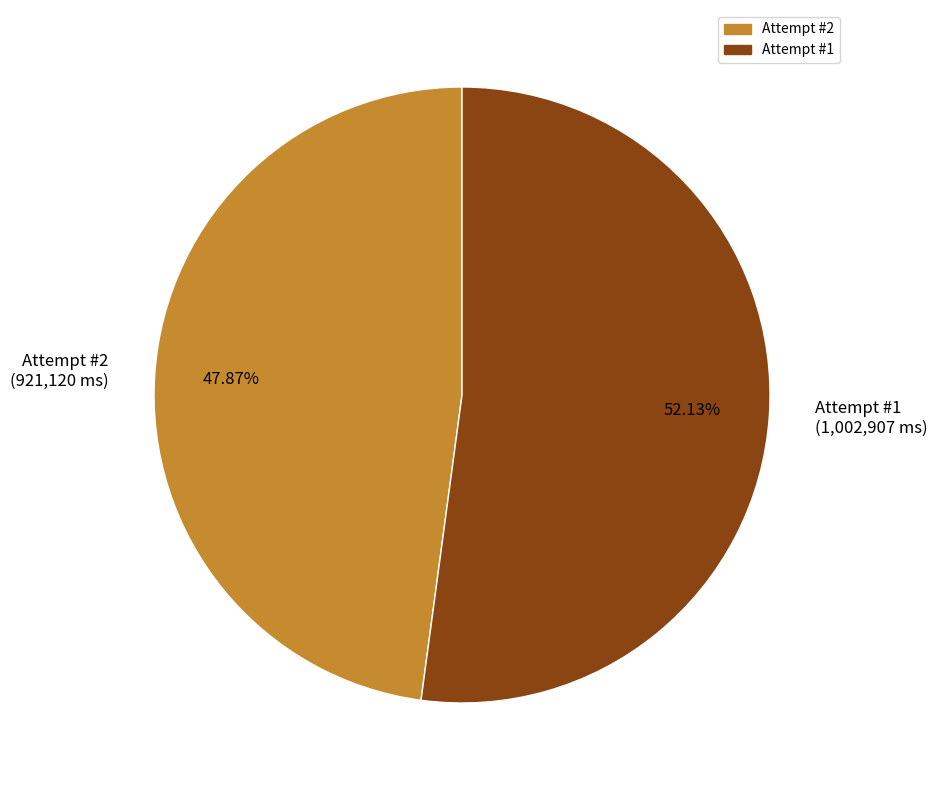

Which slice is the largest?

Attempt #1